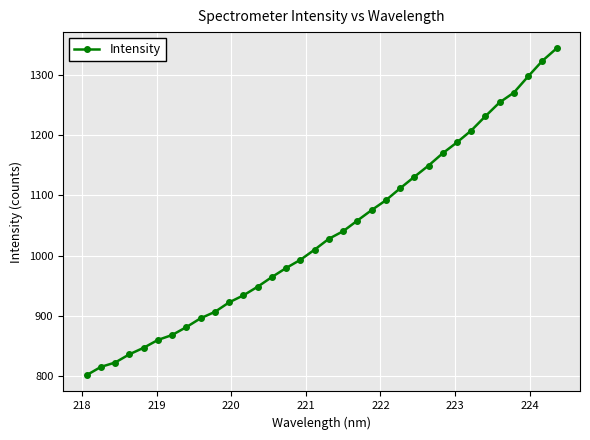

What is the difference between the maximum and minimum values?

541.7